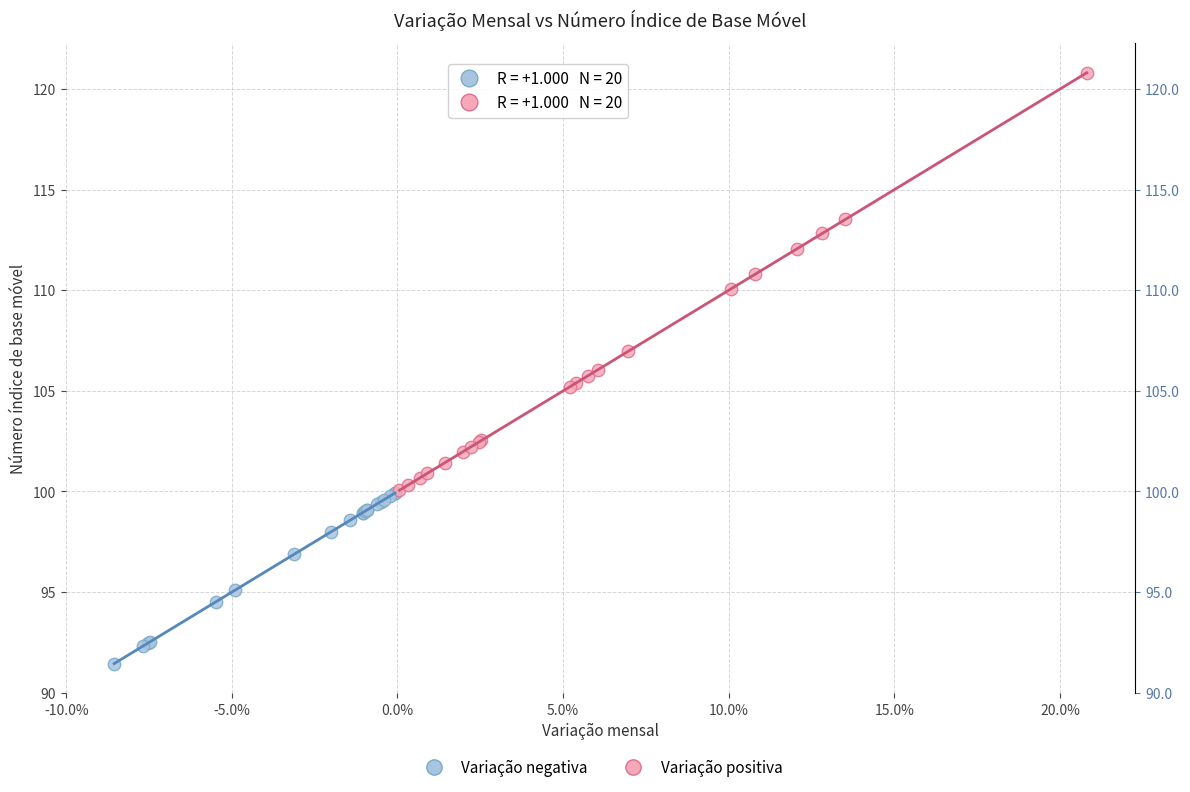

Which series contains the lowest Y value?

Variação negativa